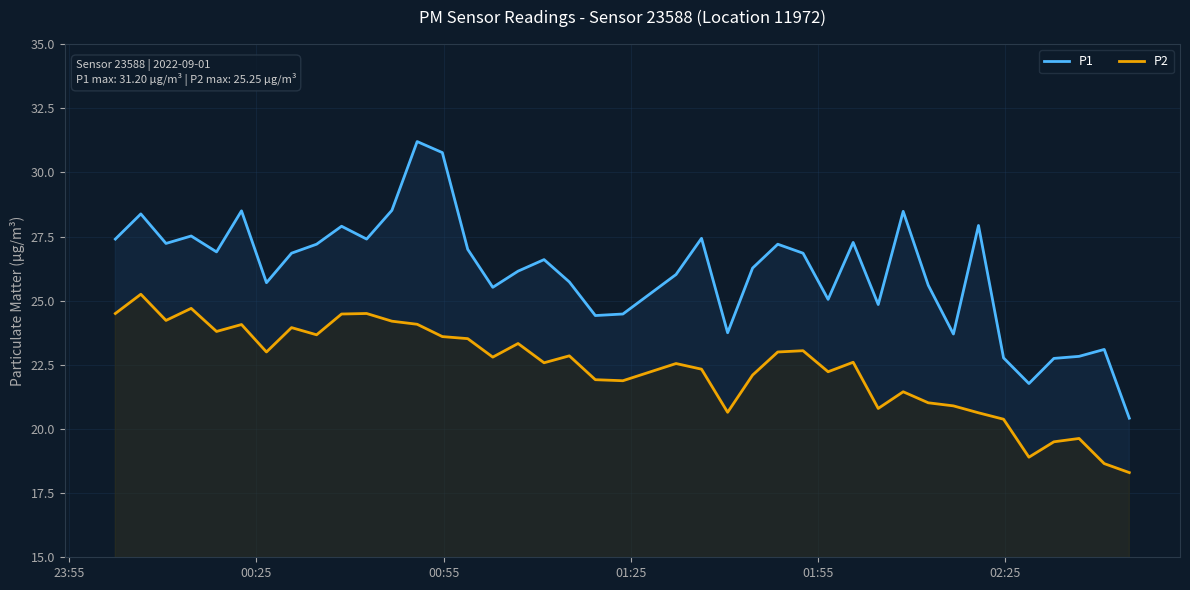

How many lines are shown in the chart?

2